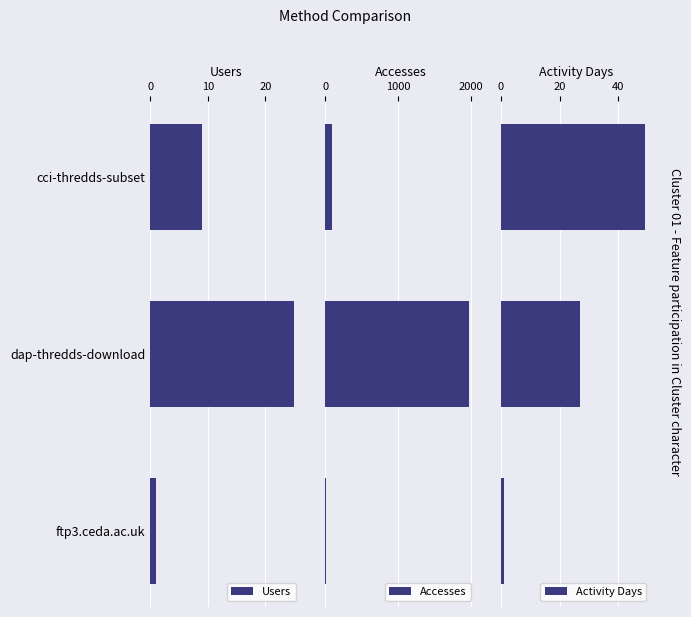

What is the difference between the maximum and second lowest values in the Activity Days series?

22